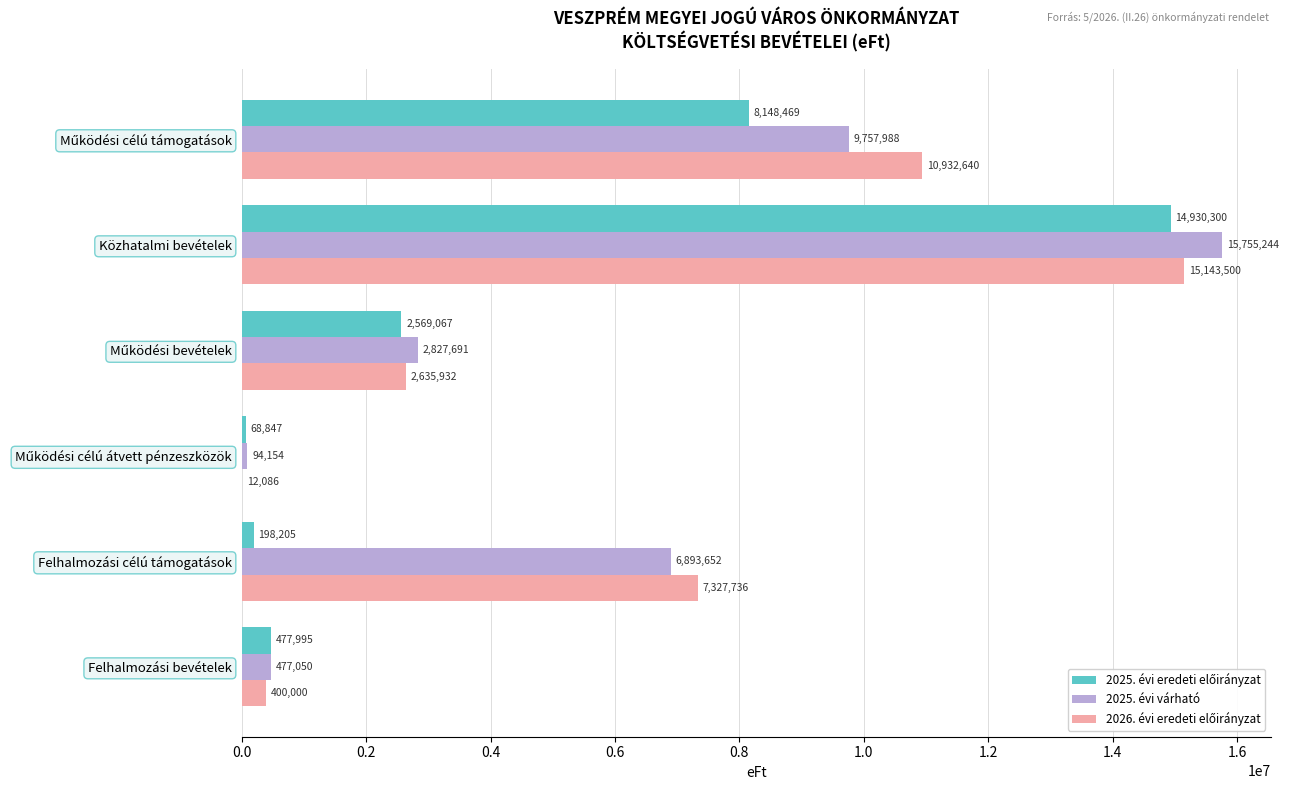

What is the total value across all series at Közhatalmi bevételek?

45829044